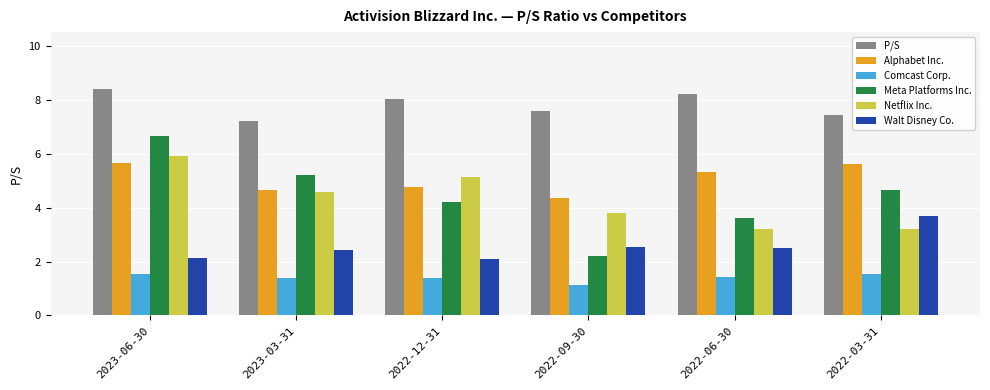

What is the minimum value shown in the chart?

1.1